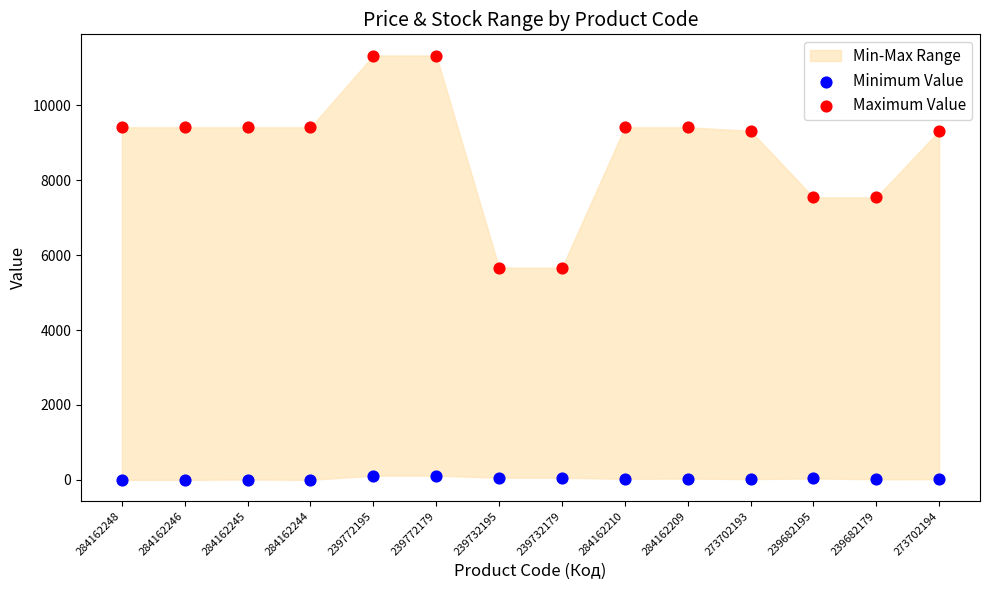

Across all data points, what is the range of Y values (max minus min)?

11334.0